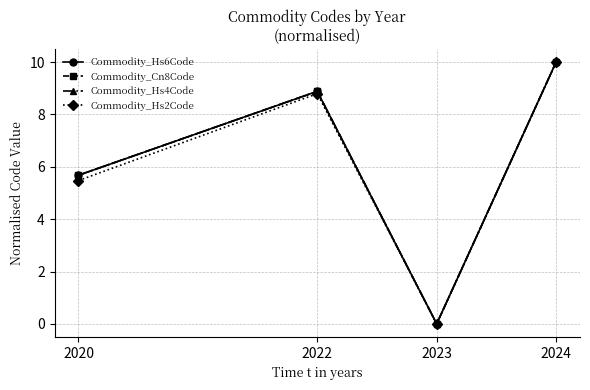

How many interior local peaks does the Commodity_Hs4Code series have?

1